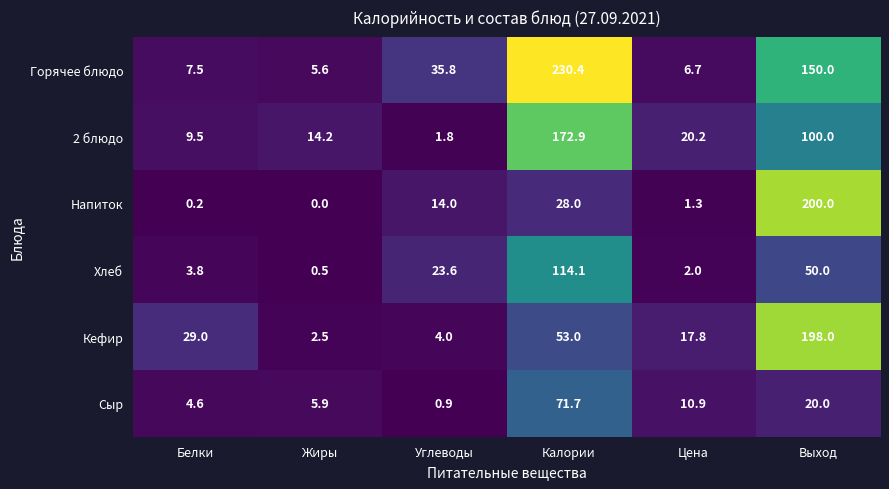

Rank the series by their maximum value, from lowest to highest.

Сыр, Хлеб, 2 блюдо, Кефир, Напиток, Горячее блюдо